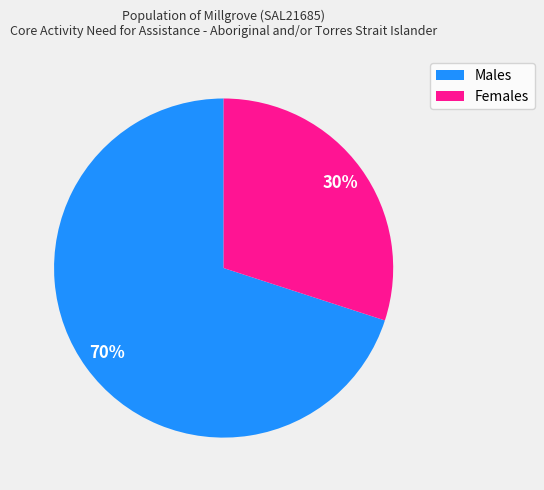

True or false: Females accounts for 43% of the total.

False